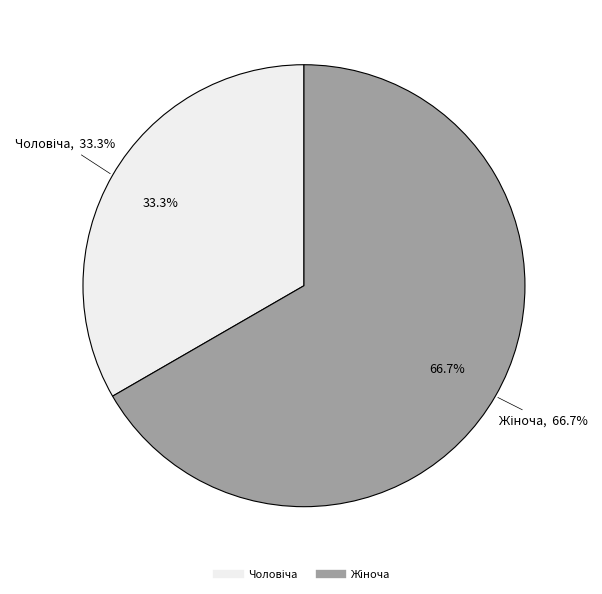

Does Жіноча represent more than half of the total?

Yes